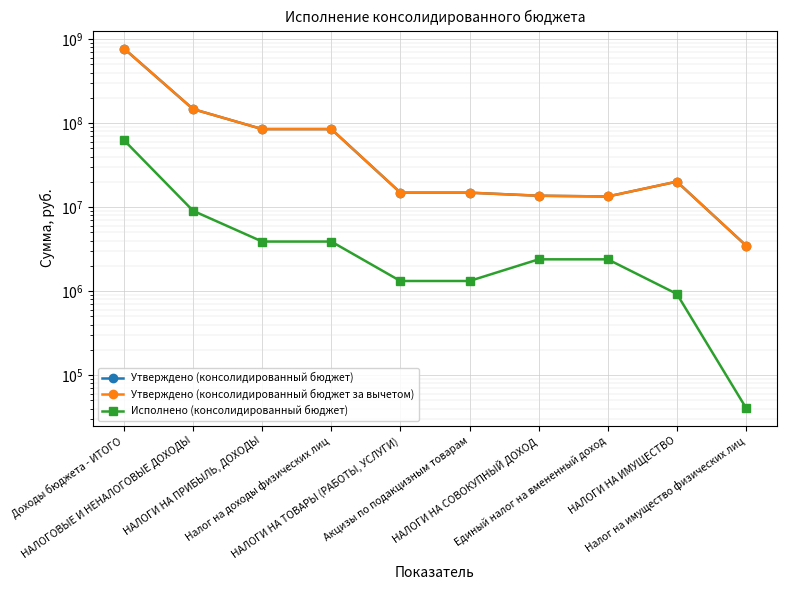

How many data points in Исполнено (консолидированный бюджет) are above 2392504?

6